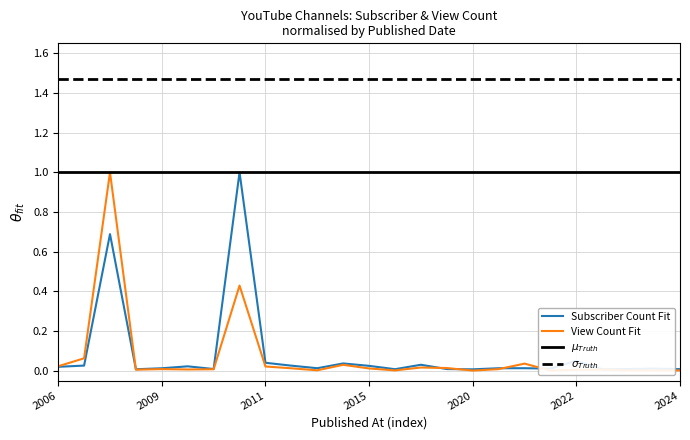

True or false: View Count and Subscriber Count intersect in this chart.

True